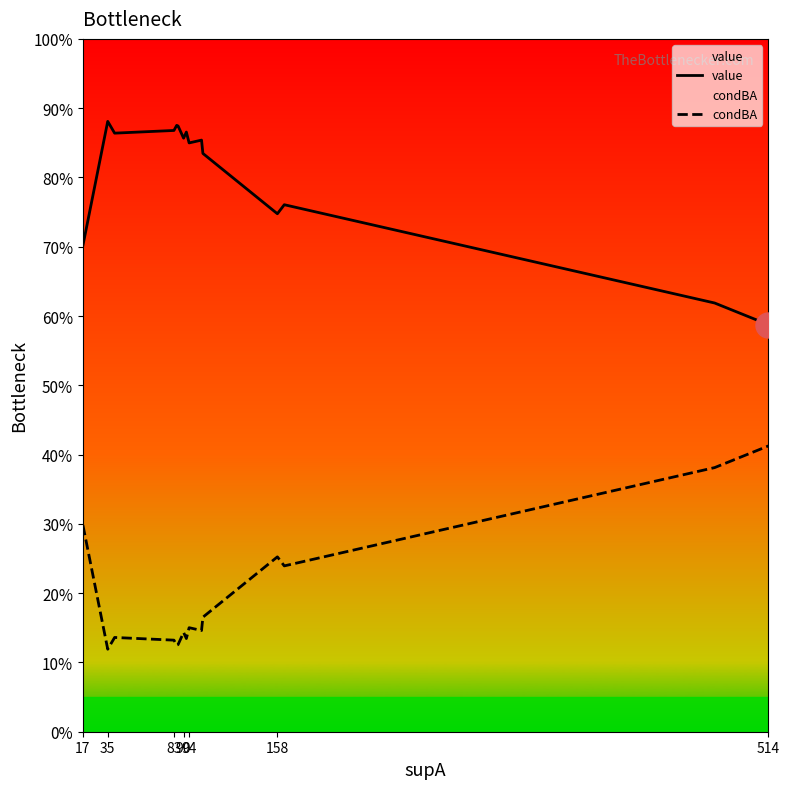

List the series in order of their overall mean, lowest first.

condBA, value